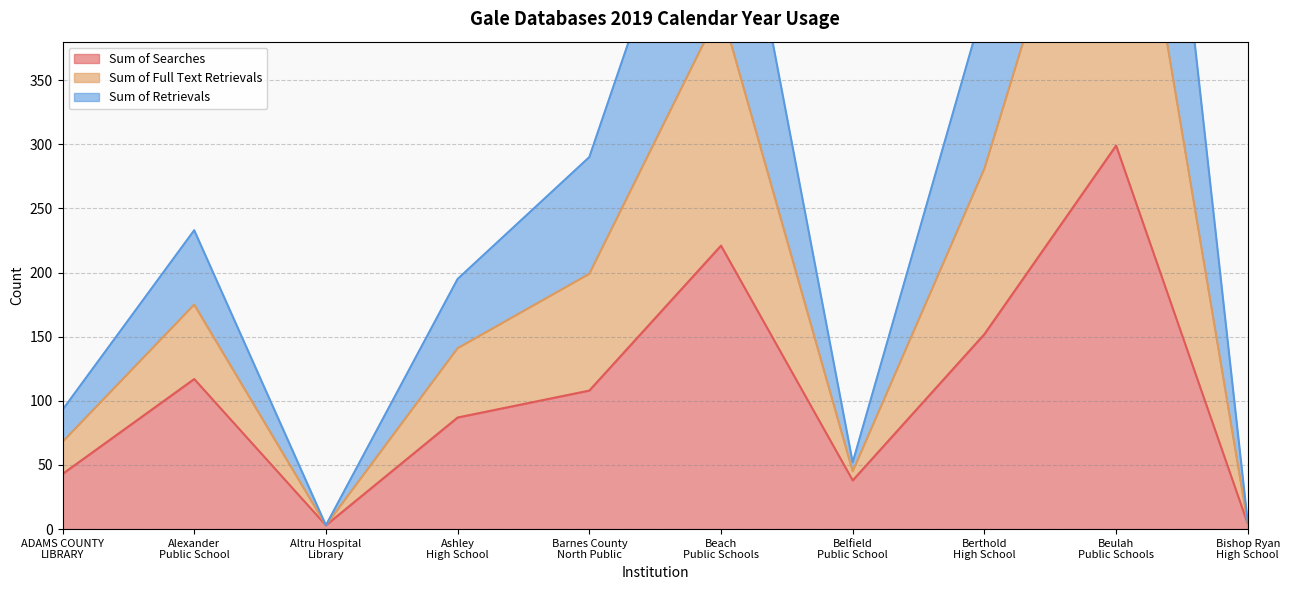

Between Alexander
Public School and ADAMS COUNTY
LIBRARY, which is larger?

Alexander
Public School